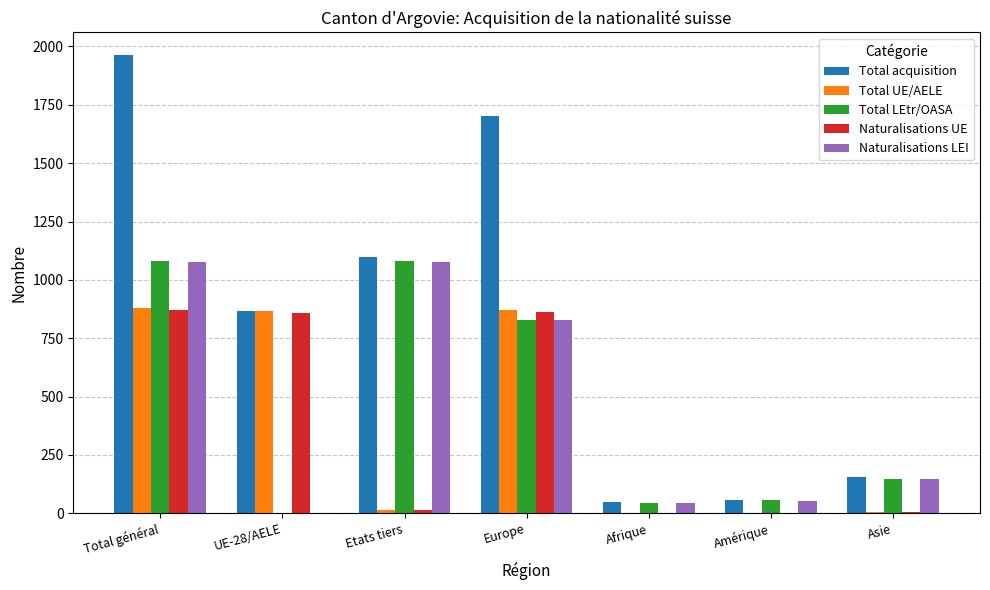

Which series has the largest total across all categories?

Total acquisition